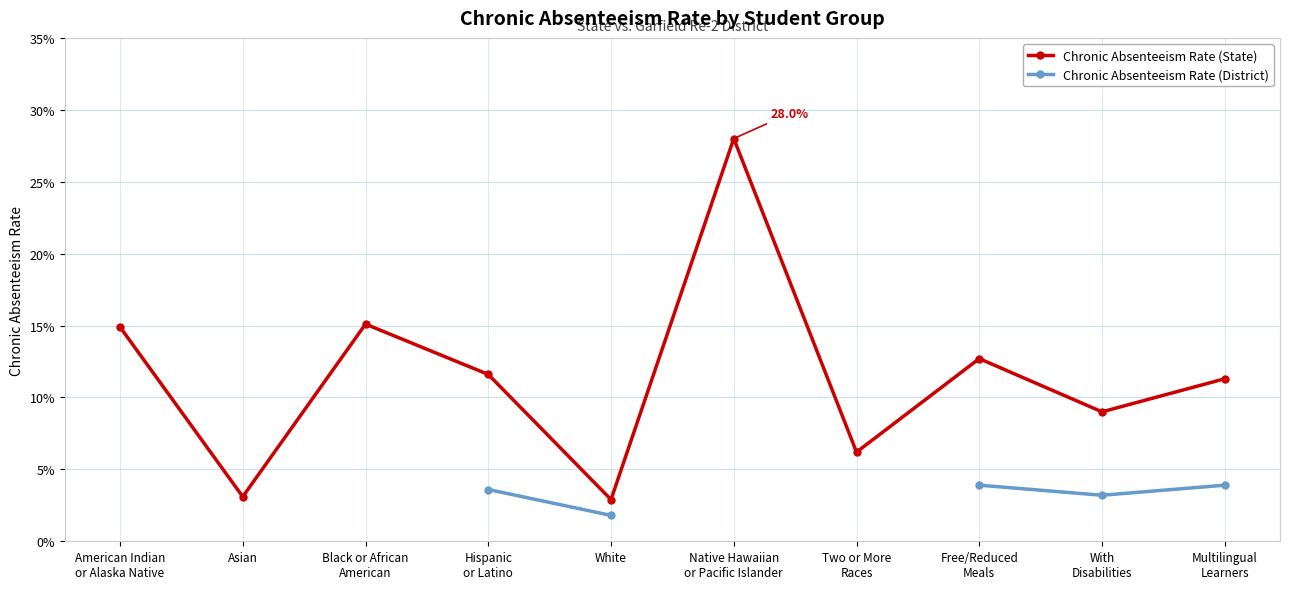

What is the maximum value for Chronic Absenteeism Rate (State)?

0.3